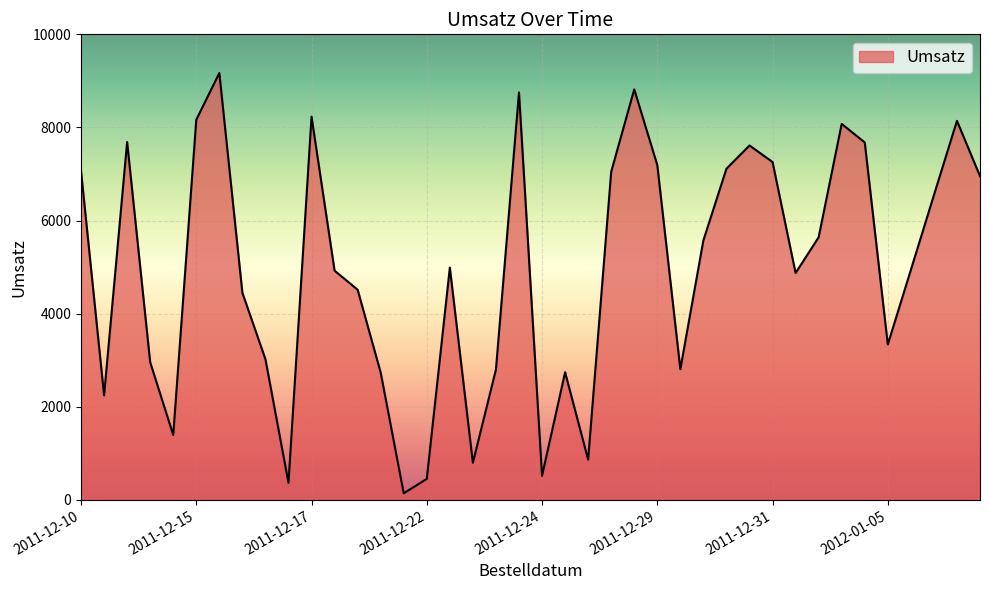

What is the difference between the maximum and minimum values?

9028